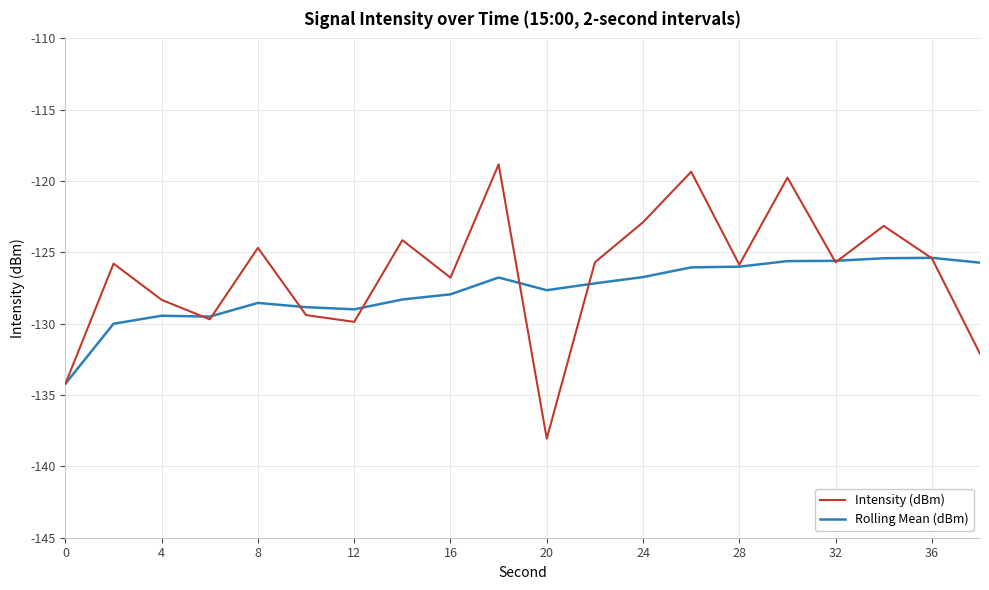

Rank the series by their maximum value, from lowest to highest.

Rolling Mean (dBm), Intensity (dBm)